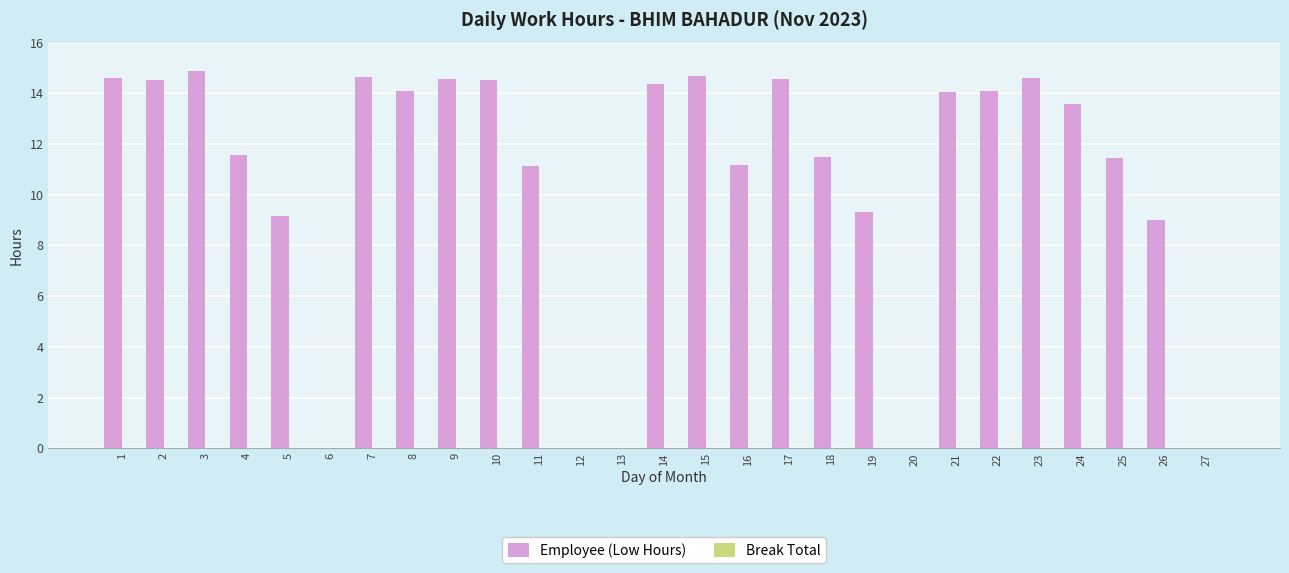

The value at 13 is 4.8. True or false?

False